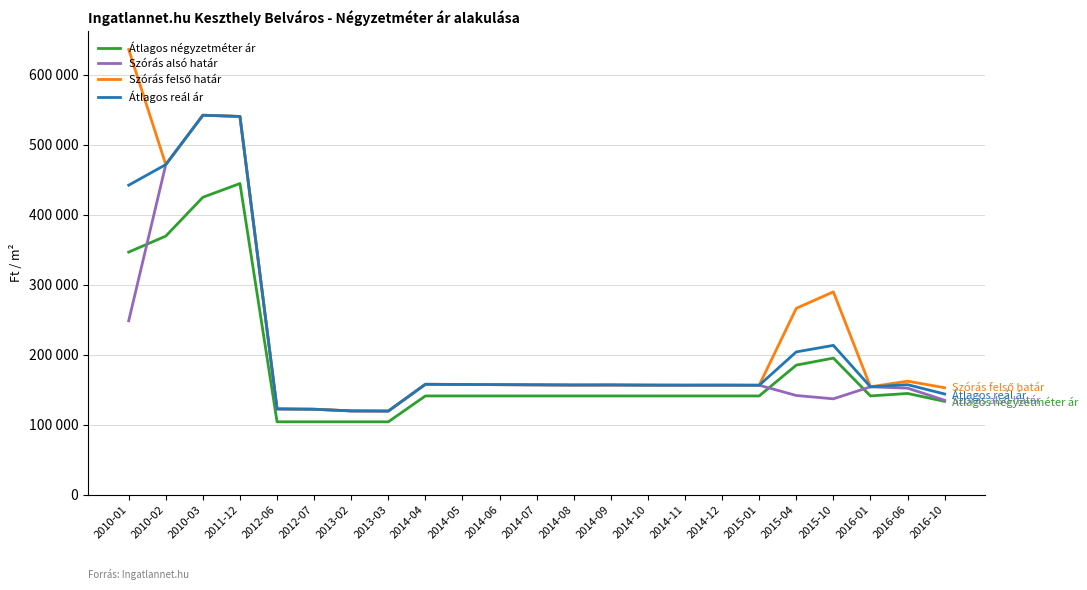

Which series changed the most between 2014-05 and 2015-01?

Szórás alsó határ